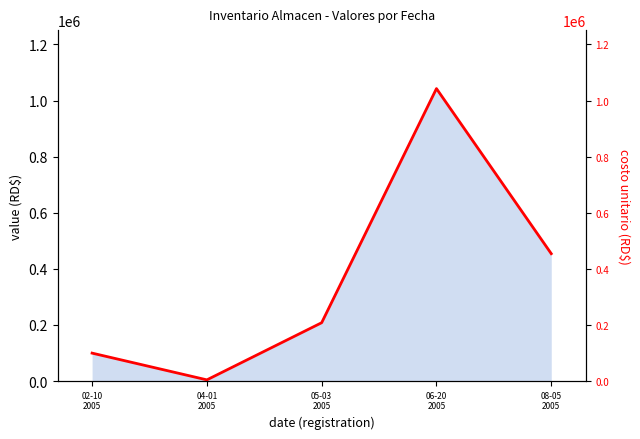

How many data points are less than 207964?

2